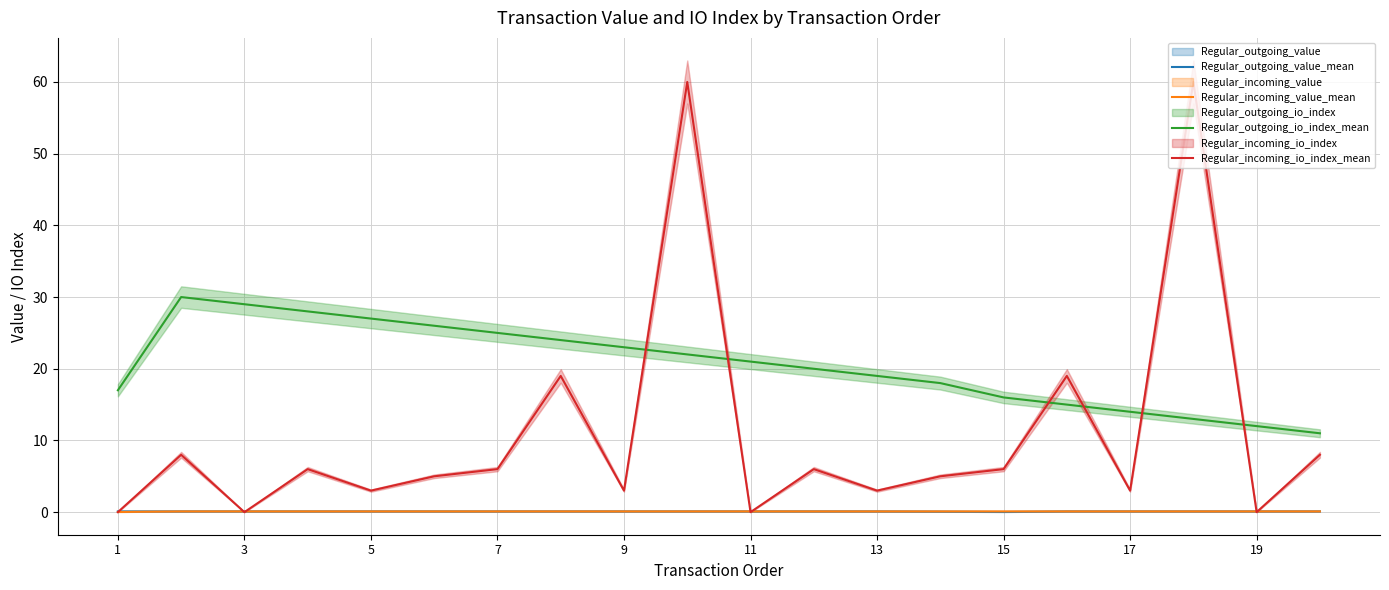

True or false: Regular_outgoing_io_index_mean and Regular_outgoing_value_mean cross at least once.

False